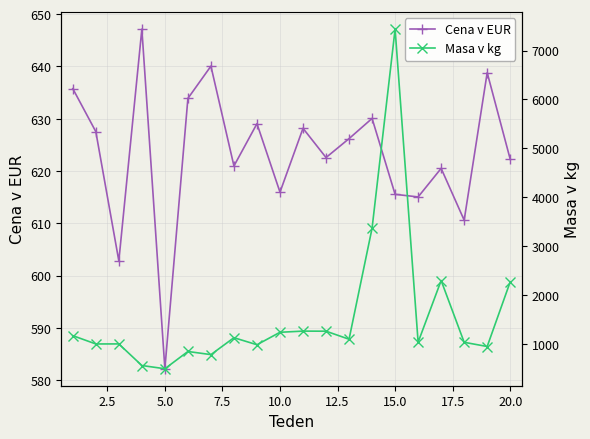

What is the difference between the maximum and second lowest values in the Masa v kg series?

6883.0